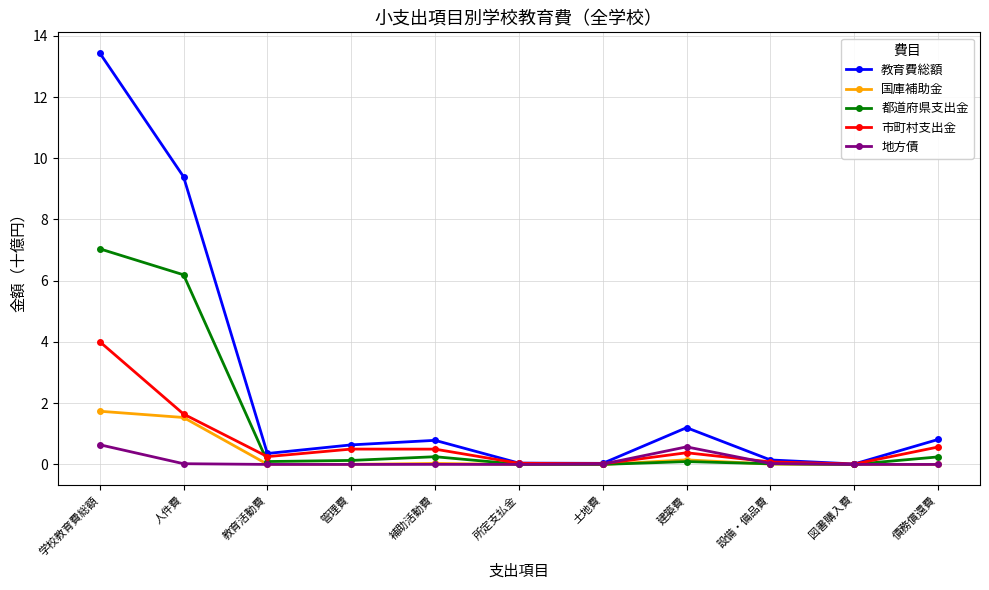

Is this an area chart (filled region under the line)?

No